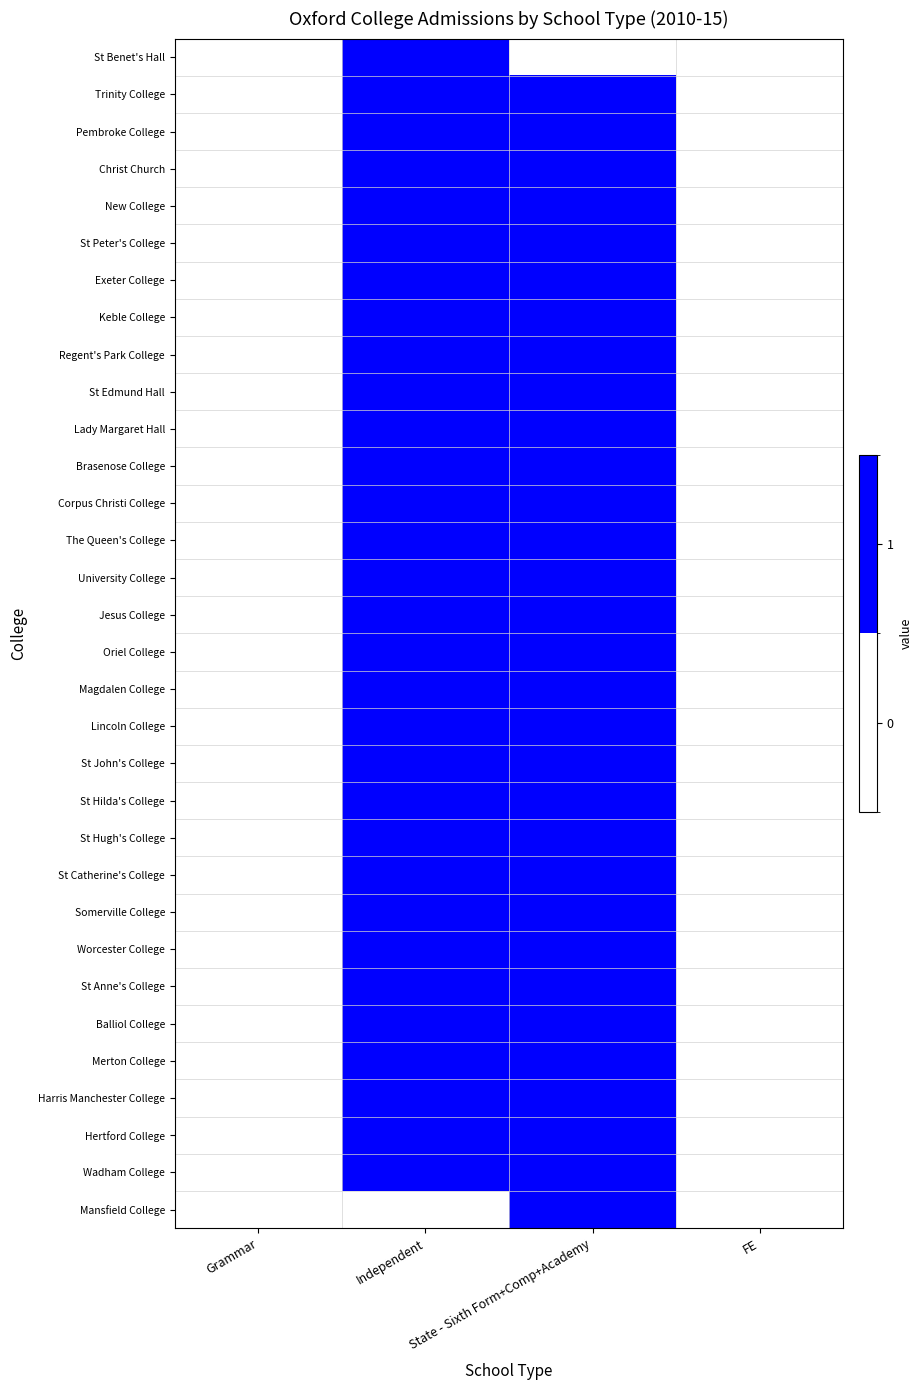

At which category does the chart reach its minimum across all series?

Grammar